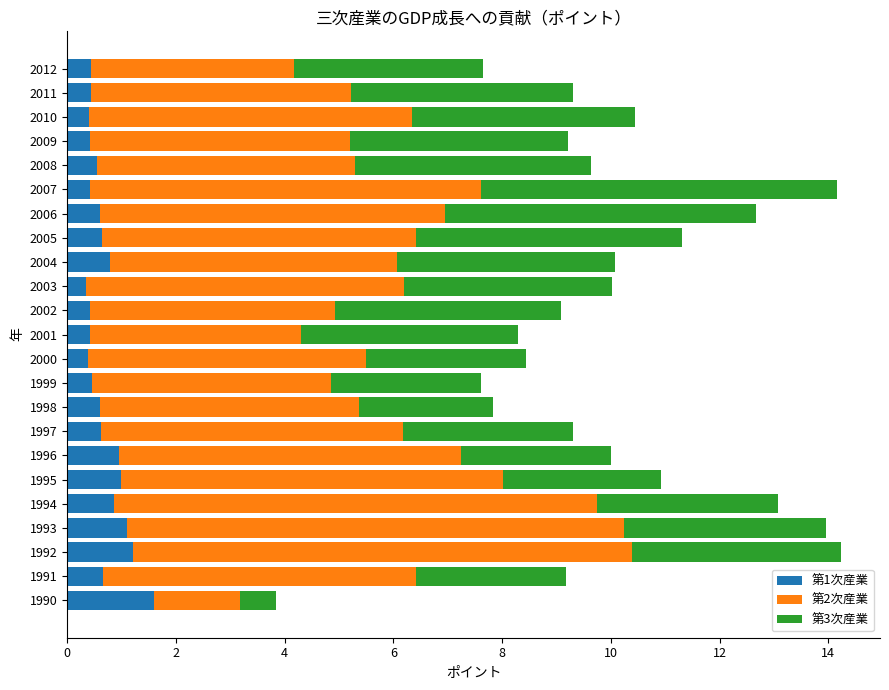

What is the total value across all series at 1995?

10.9